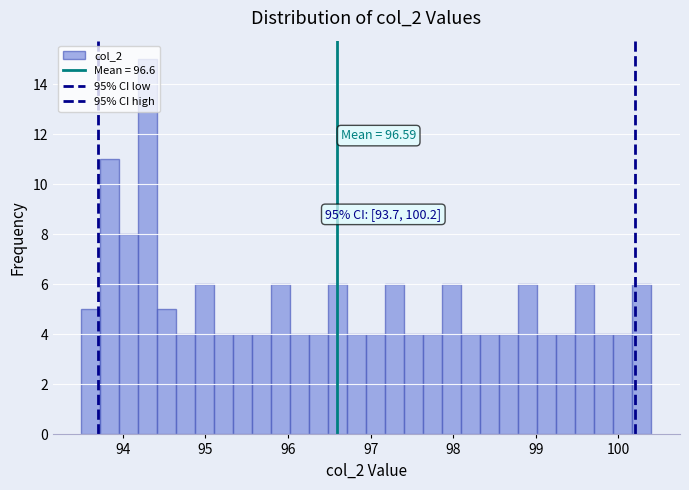

Around what value on the x-axis is the tallest bar? Give the approximate position of its centre, as read against the axis.

94.3